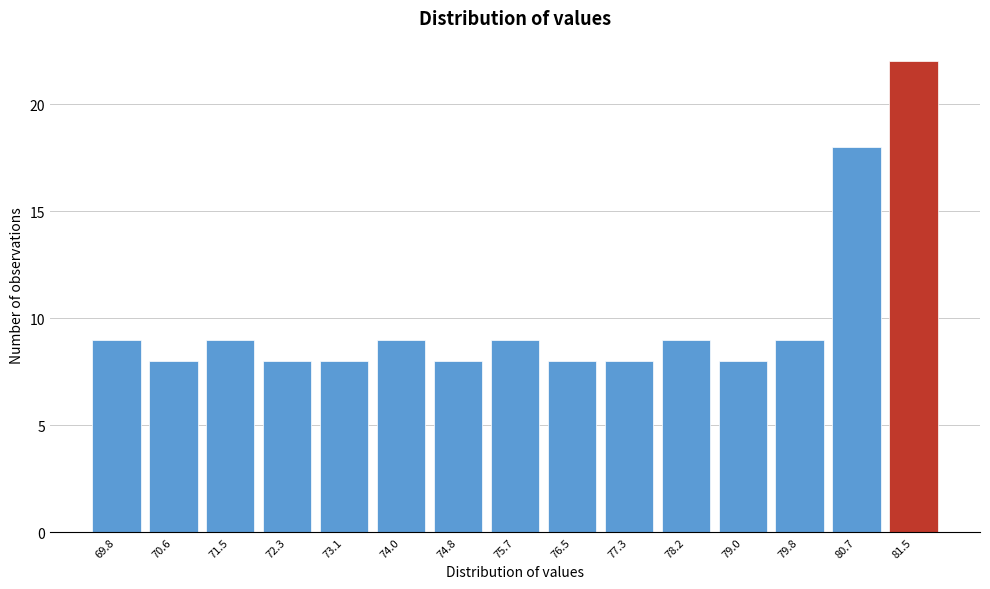

Reading left to right, transcribe all the data shown in this chart.

69.8=9	70.6=8	71.5=9	72.3=8	73.1=8	74.0=9	74.8=8	75.7=9	76.5=8	77.3=8	78.2=9	79.0=8	79.8=9	80.7=18	81.5=22